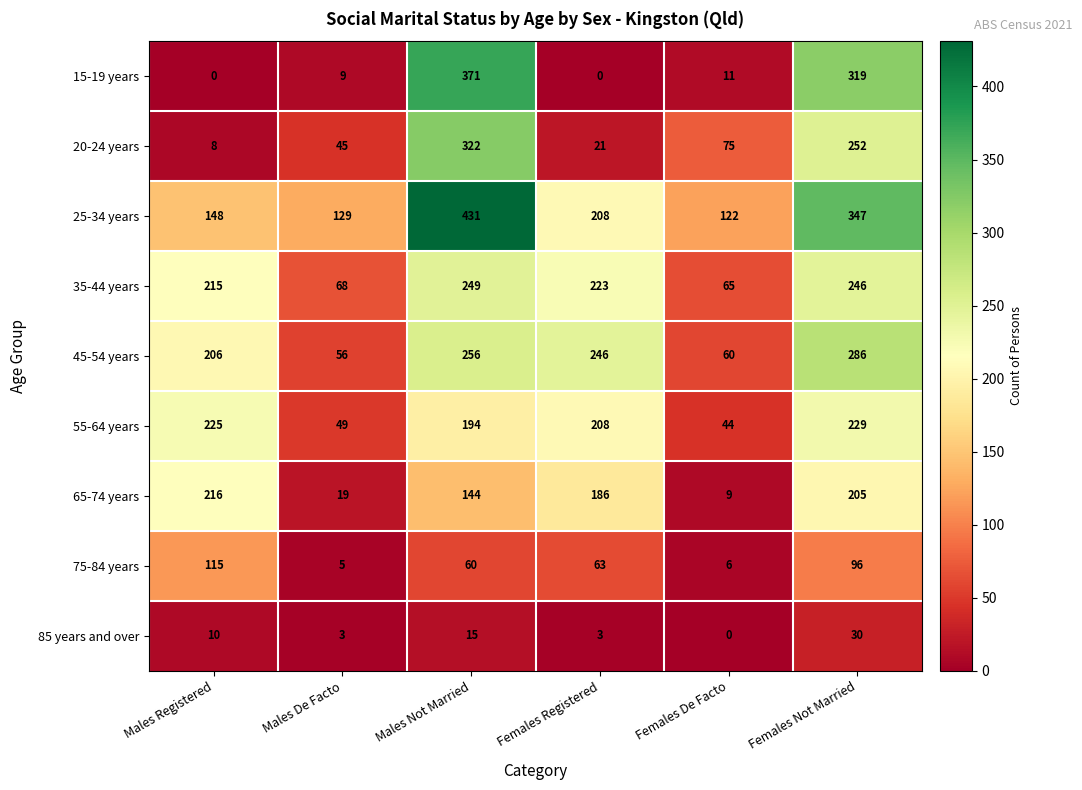

How many categories are shown in the chart?

6